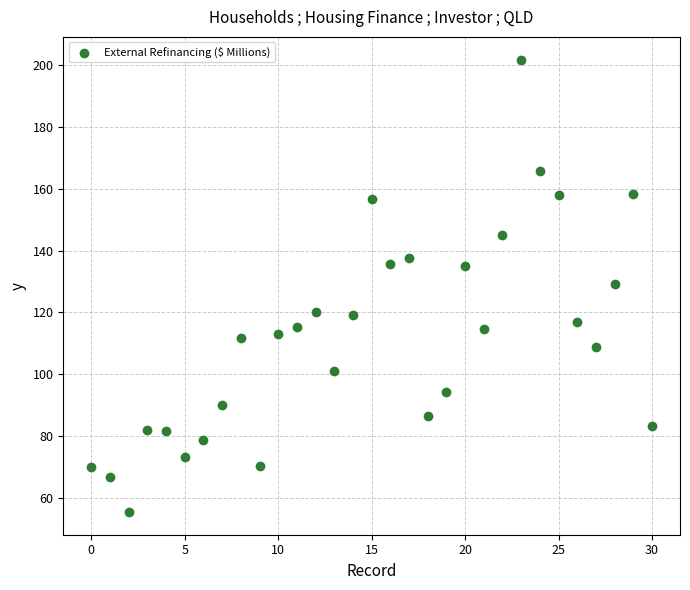

What is the range of Y values (max minus min)?

146.4